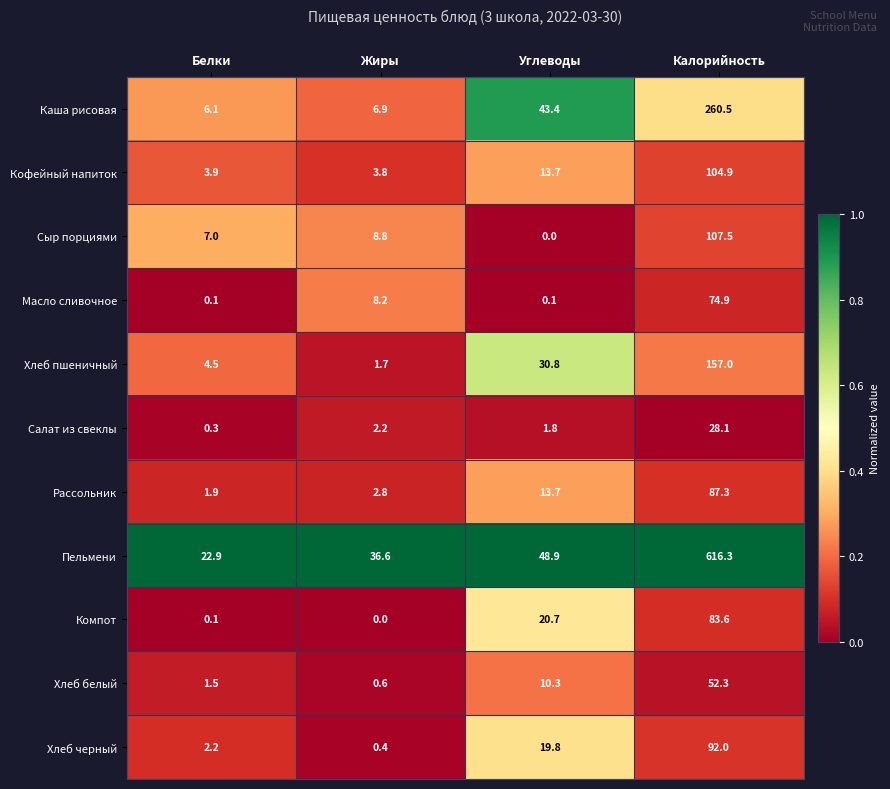

Rank the series by their maximum value, from highest to lowest.

Пельмени, Каша рисовая, Хлеб пшеничный, Сыр порциями, Кофейный напиток, Хлеб черный, Рассольник, Компот, Масло сливочное, Хлеб белый, Салат из свеклы